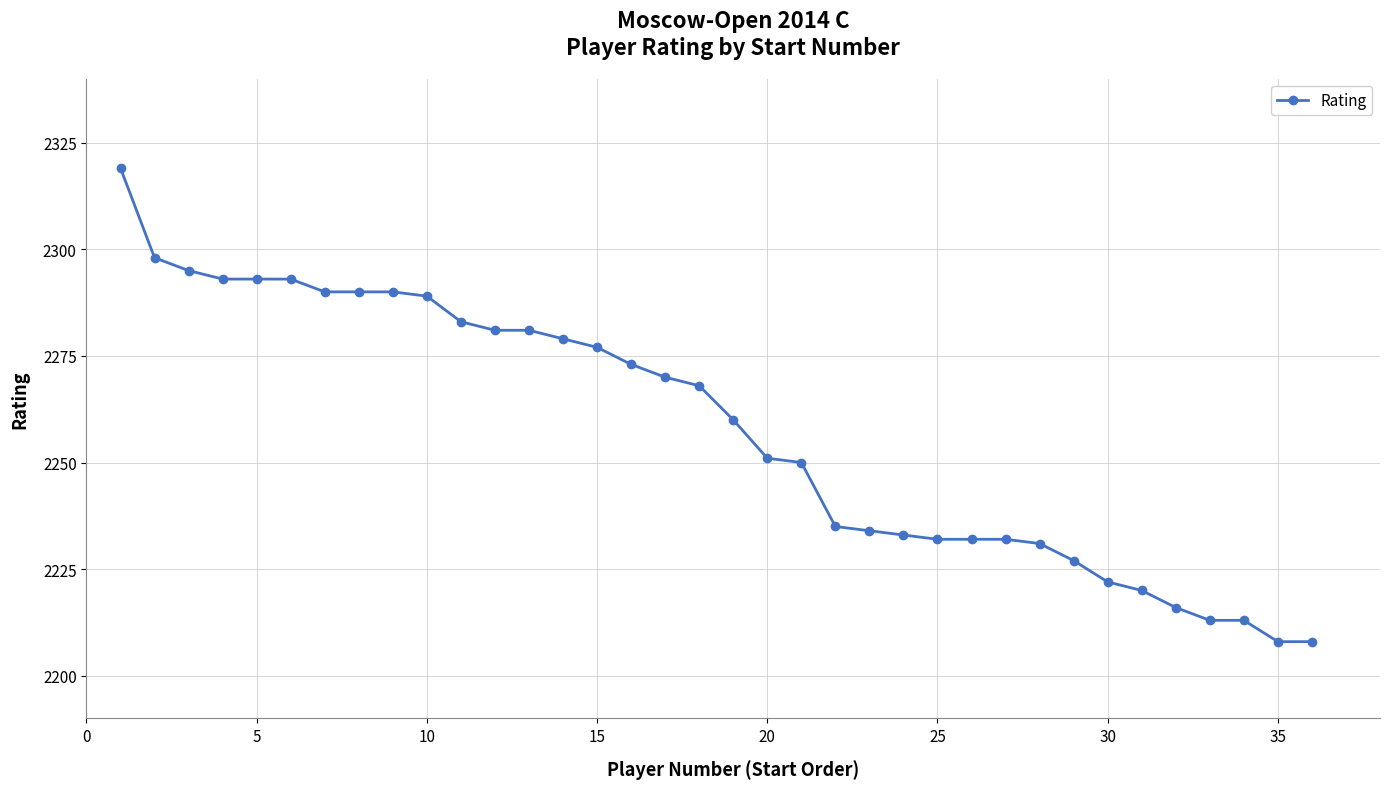

Does the chart have visible grid lines?

Yes